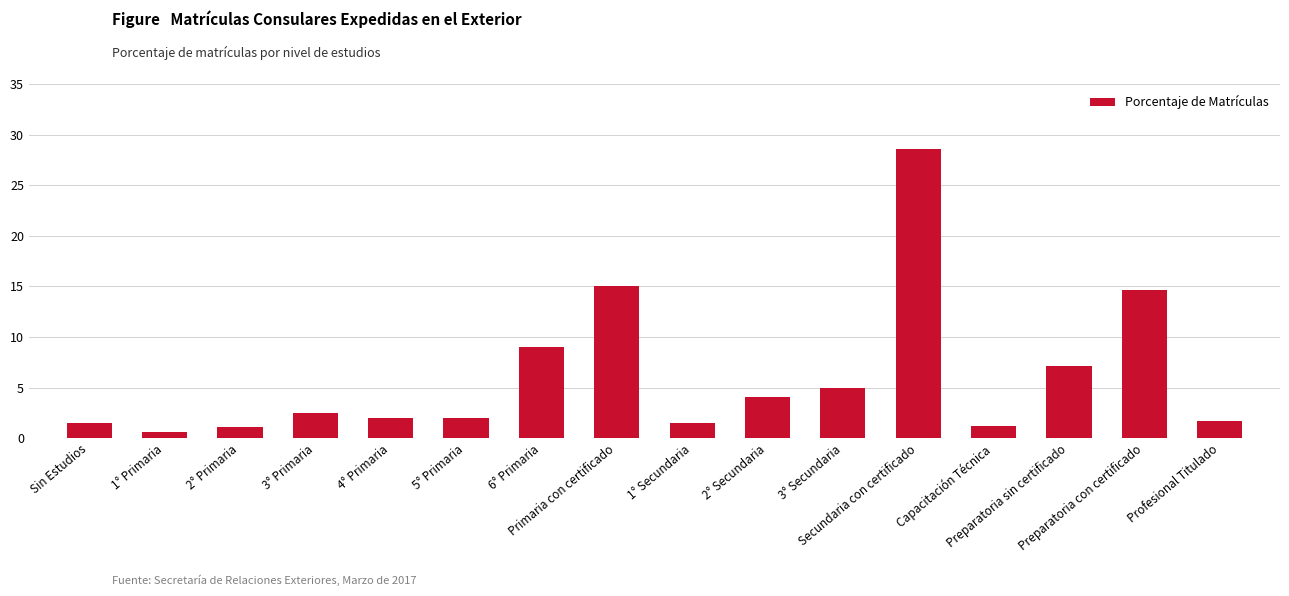

How many bars are there in total?

16